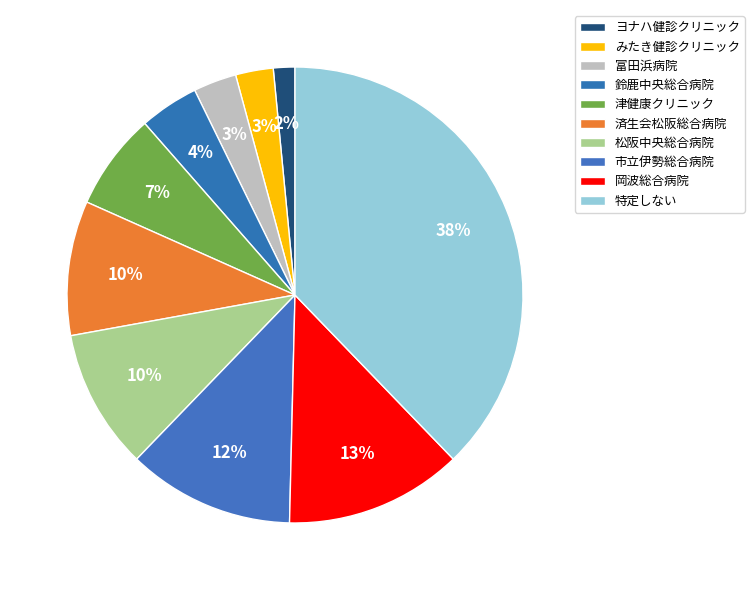

What is the largest slice in the pie chart?

特定しない